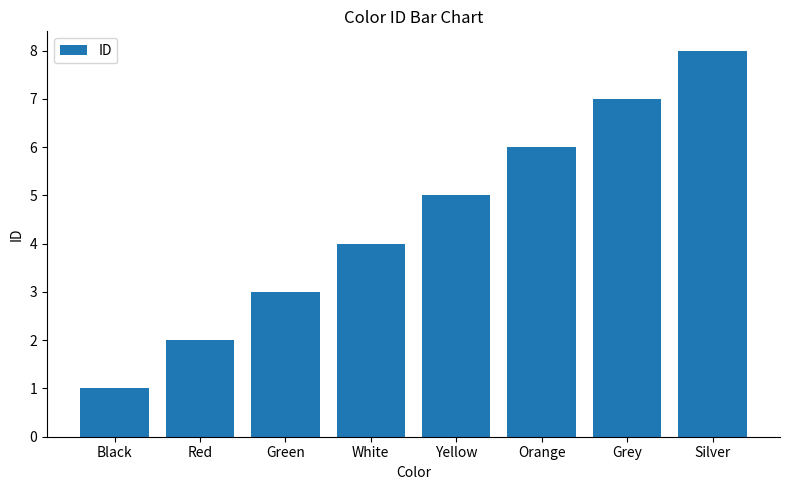

What is the label of the 8th bar from the right?

Black